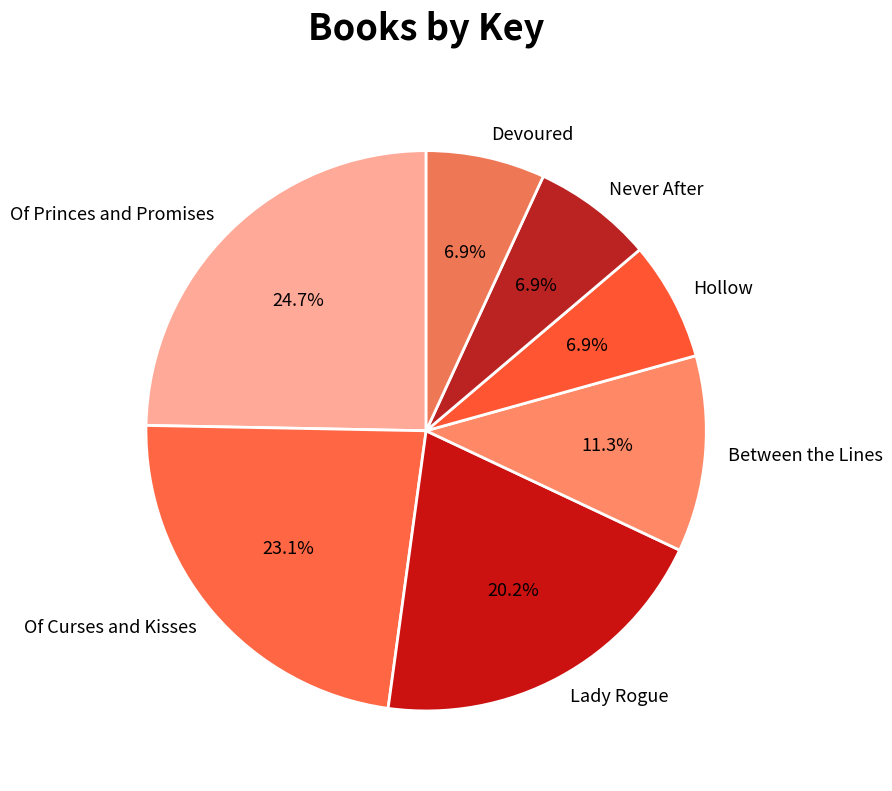

Is there any slice that represents more than half of the pie?

No